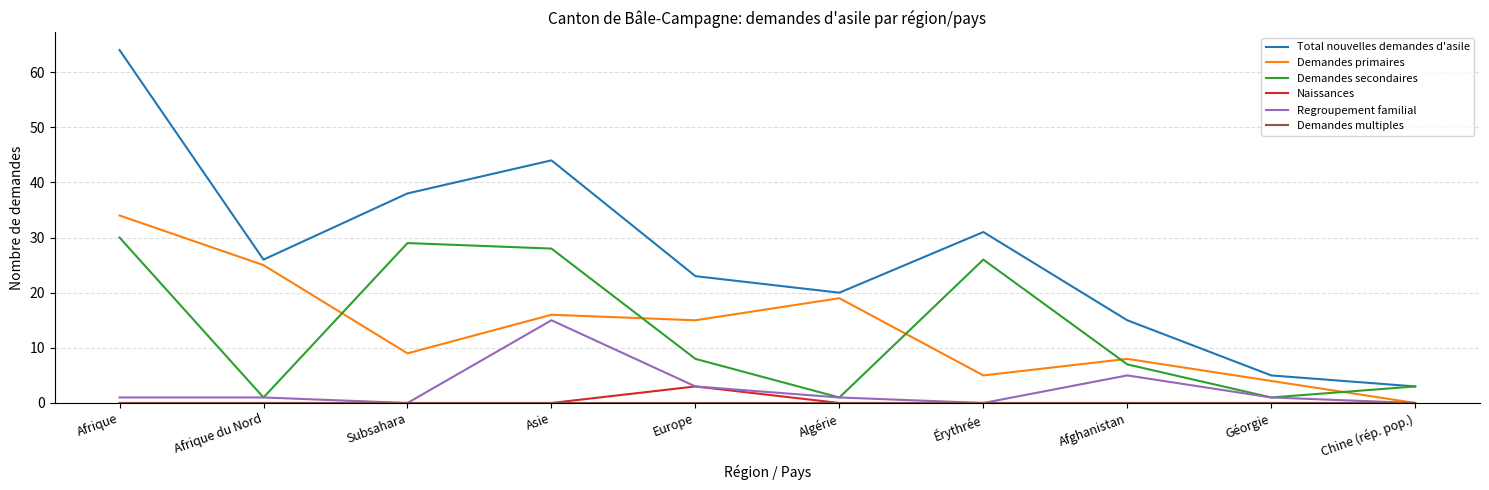

True or false: Naissances and Total nouvelles demandes d'asile intersect in this chart.

False